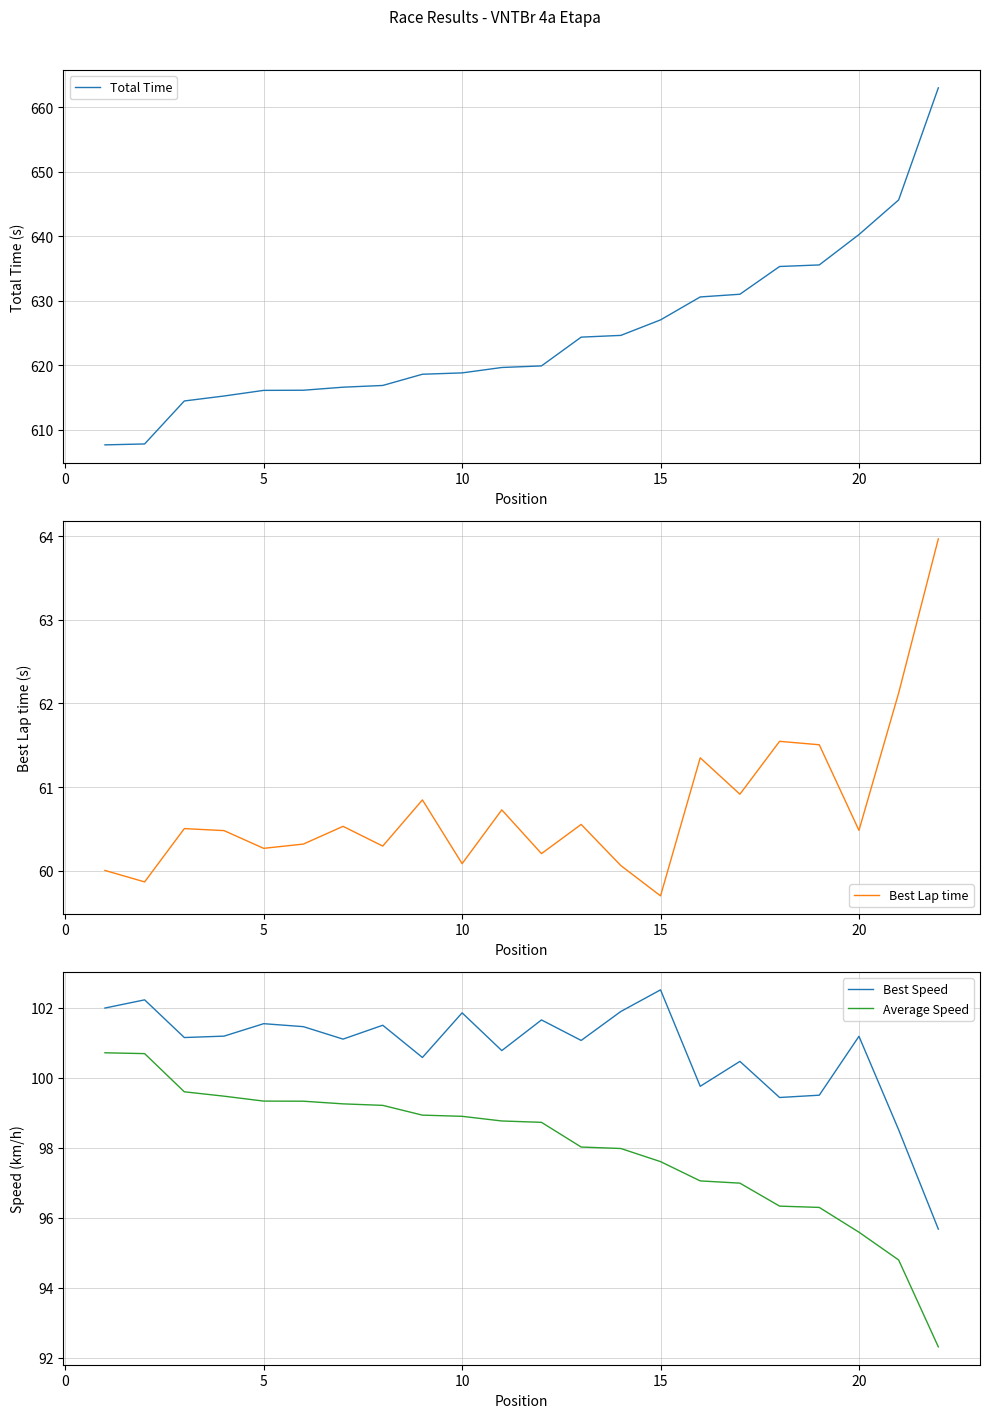

True or false: Average Speed and Best Speed intersect in this chart.

False